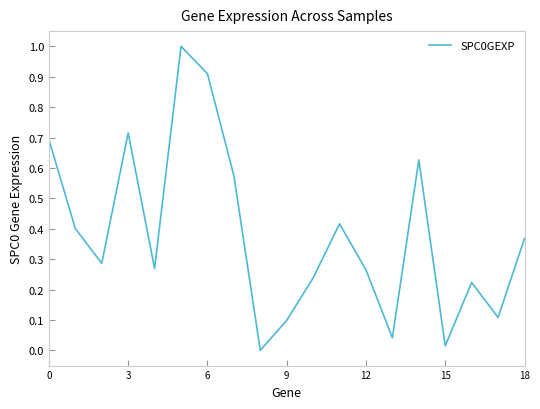

What is the difference between the maximum and minimum values?

1.0